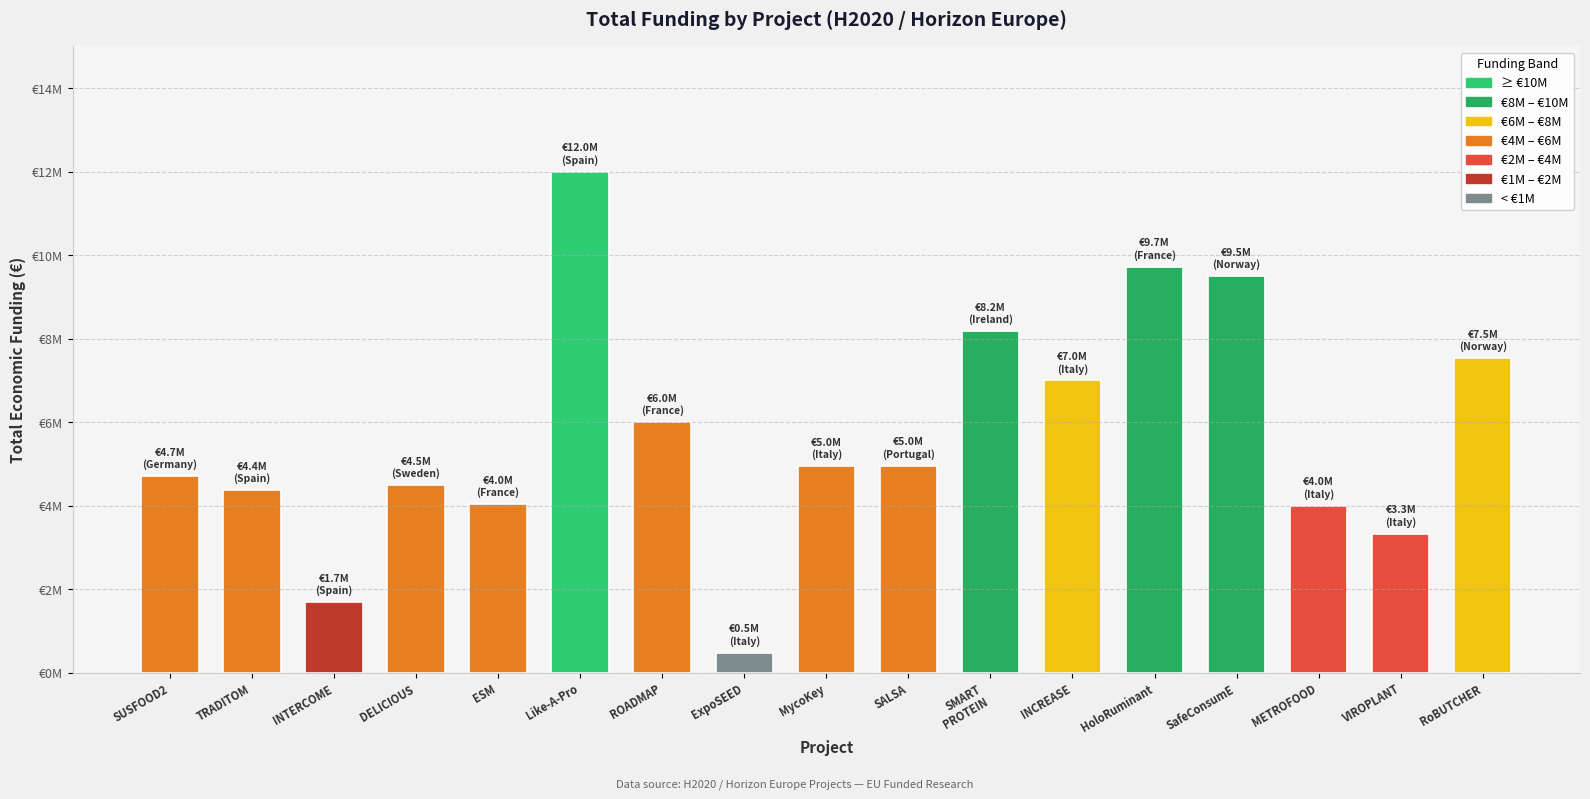

Between INTERCOME and ExpoSEED, which is larger?

INTERCOME